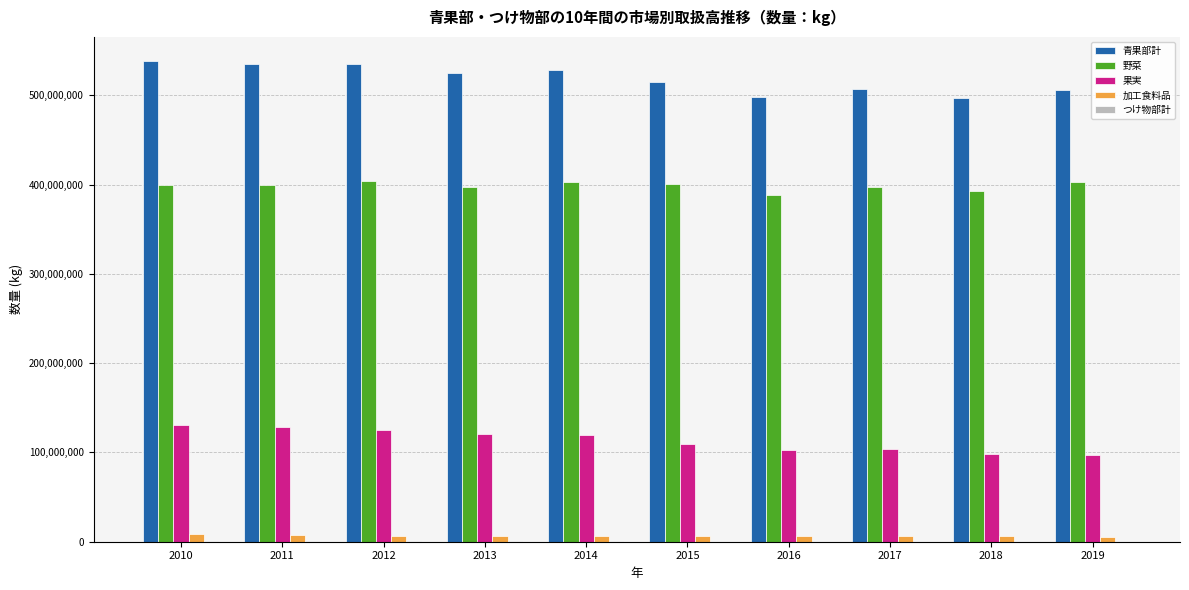

What is the sum of all 青果部計 values?

5186183392